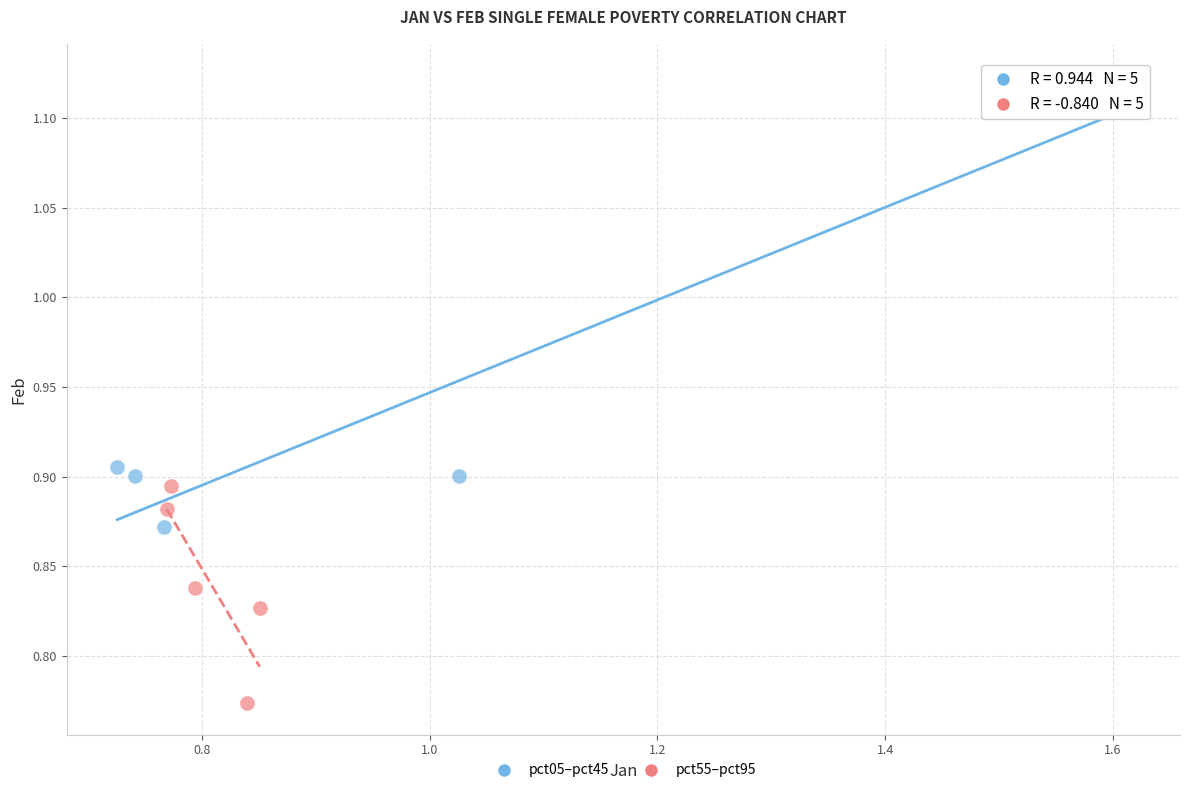

Which series contains the highest Y value?

pct05–pct45